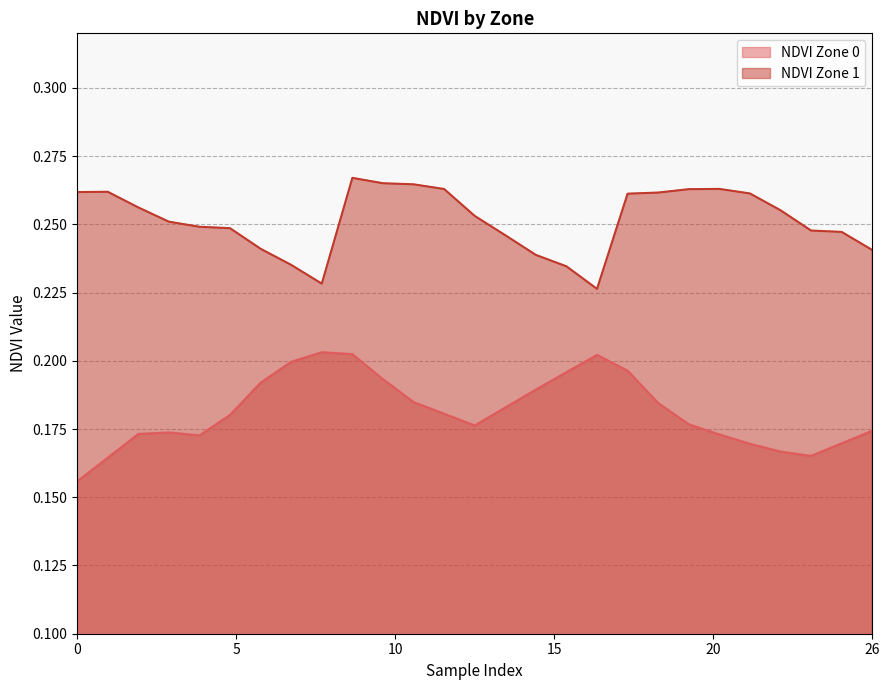

Count the values in the range 0 to 1.

27